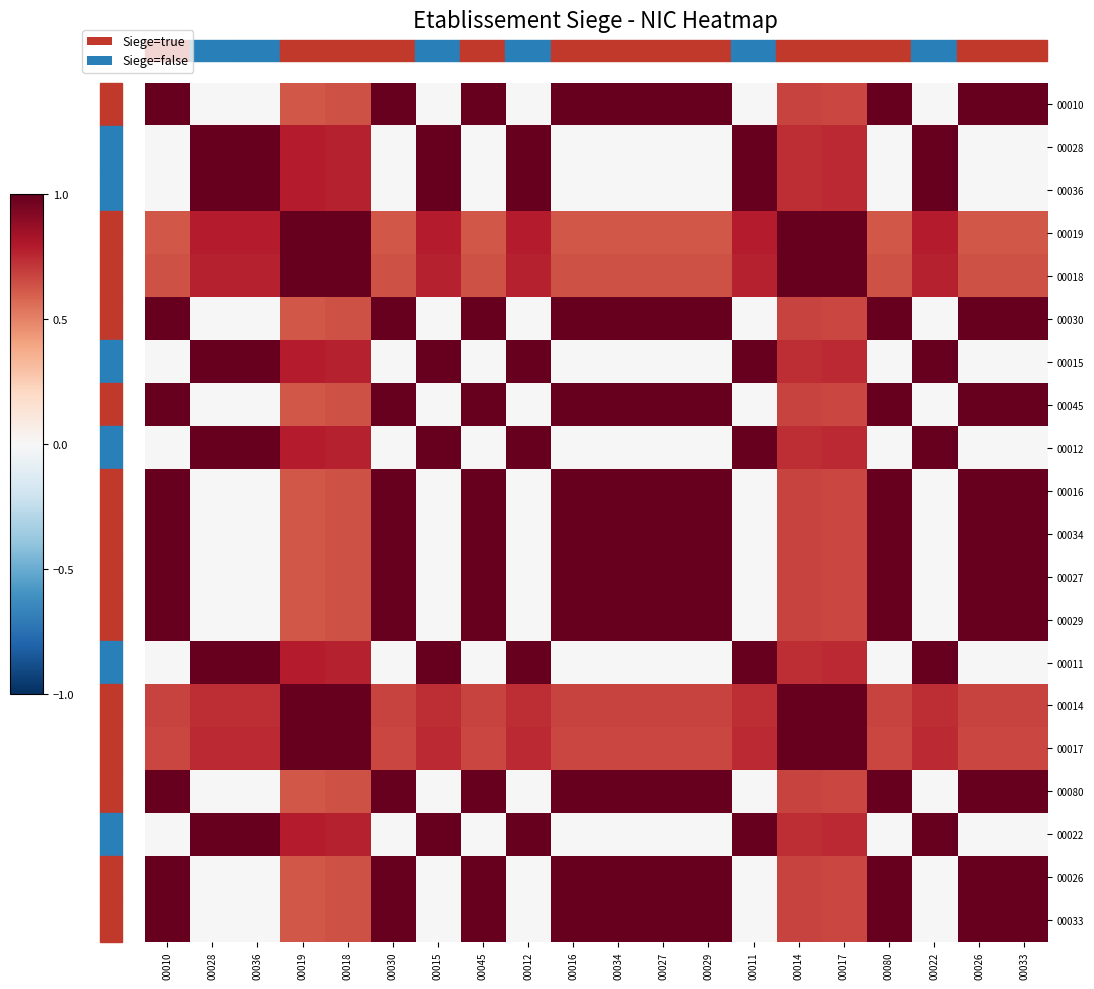

Between 00014 and 00034, which is larger?

00034